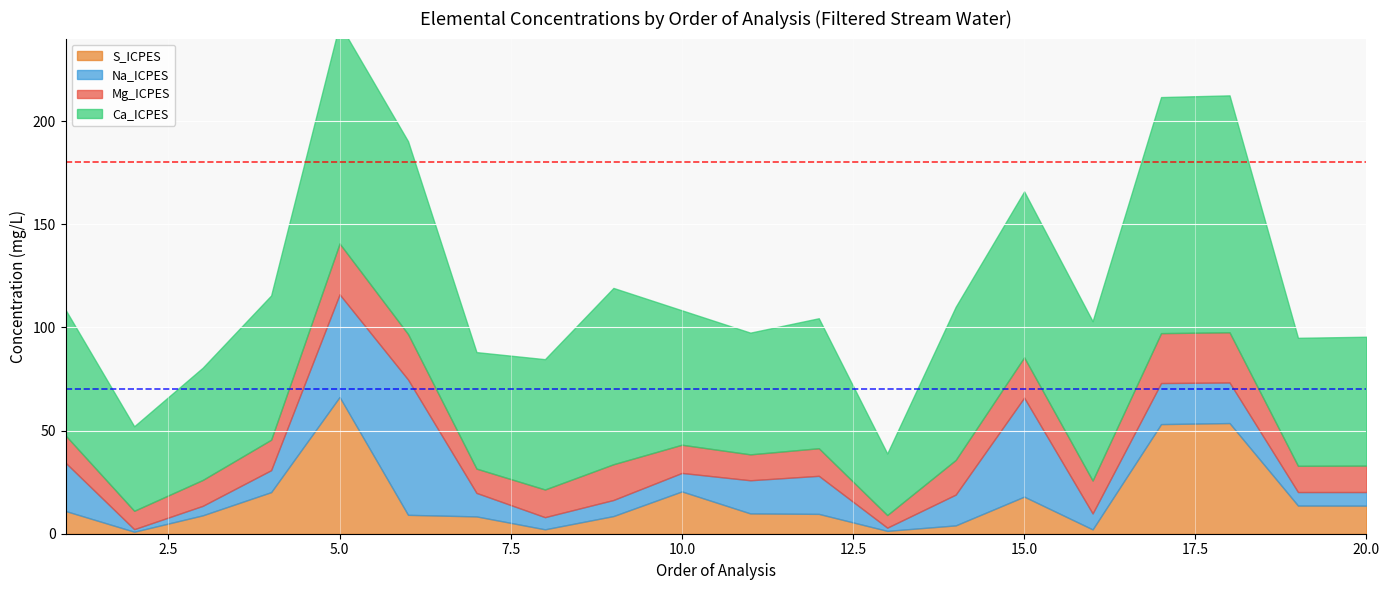

Which series has the widest spread of values?

Ca_ICPES